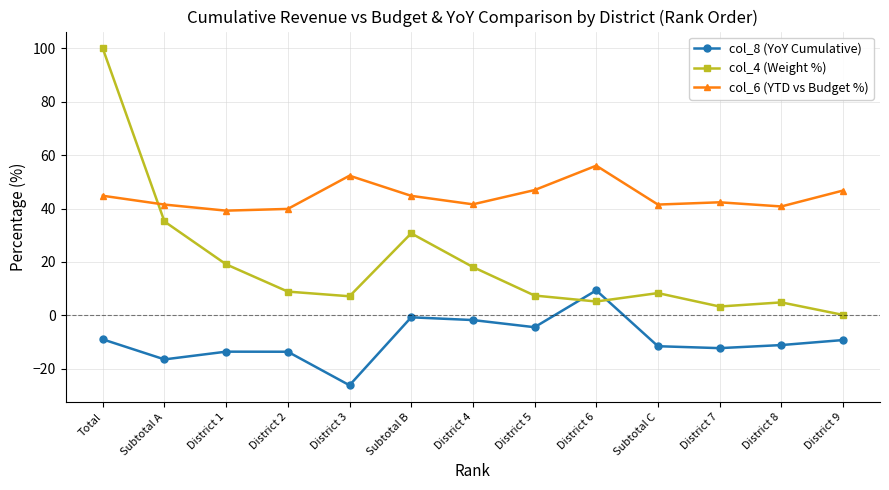

Which series has the largest range (max minus min)?

col_4 (Weight %)